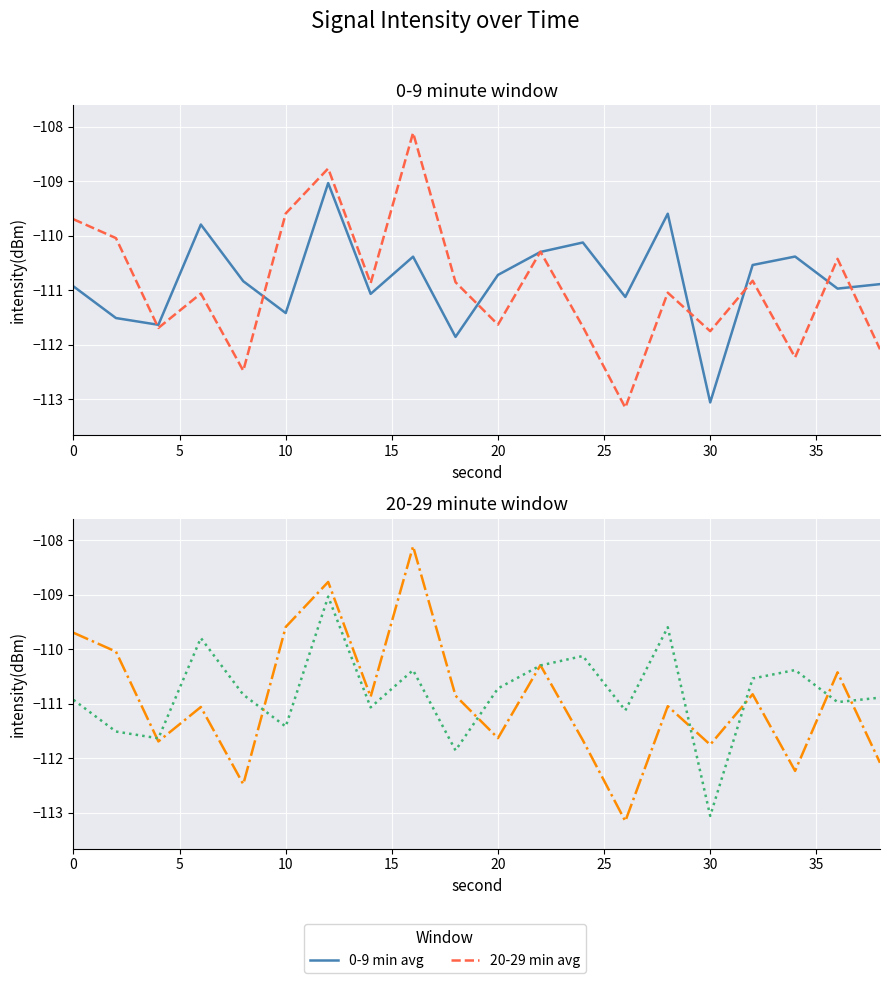

Is it true that 20-29 min avg equals -23.5 at 15?

False